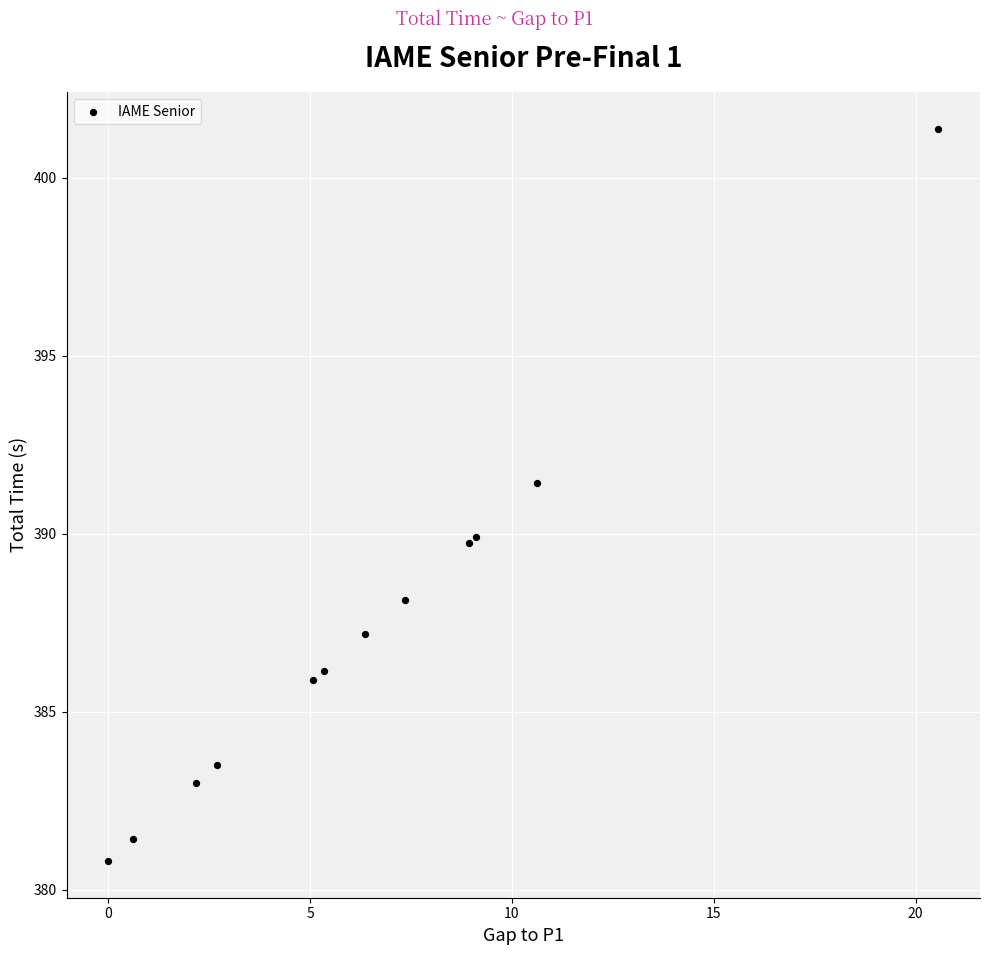

What Y value in the scatter plot is closest to 391?

391.4